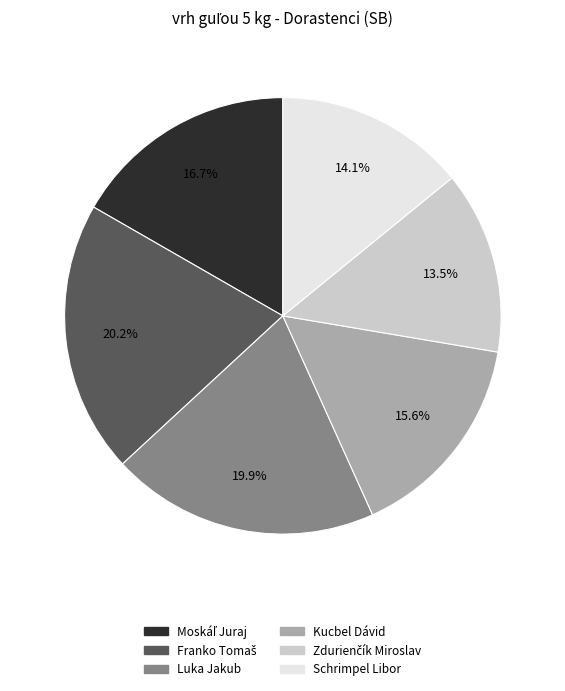

What portion of the pie excludes Kucbel Dávid?

84.4%